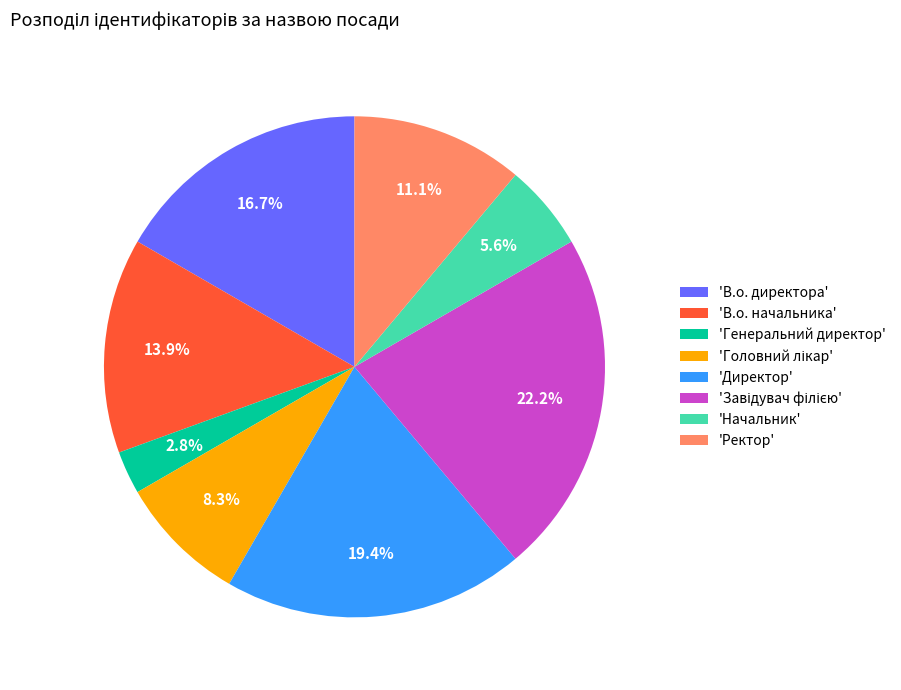

Does 'Генеральний директор' represent more than half of the total?

No